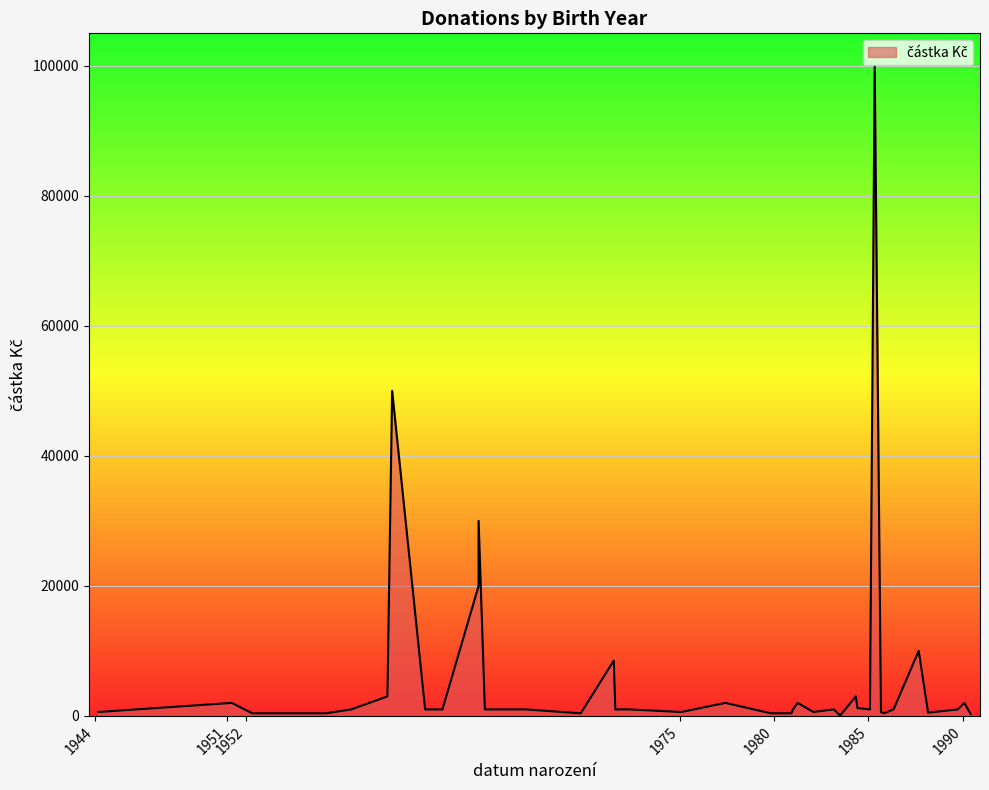

What is the minimum value shown in the chart?

50